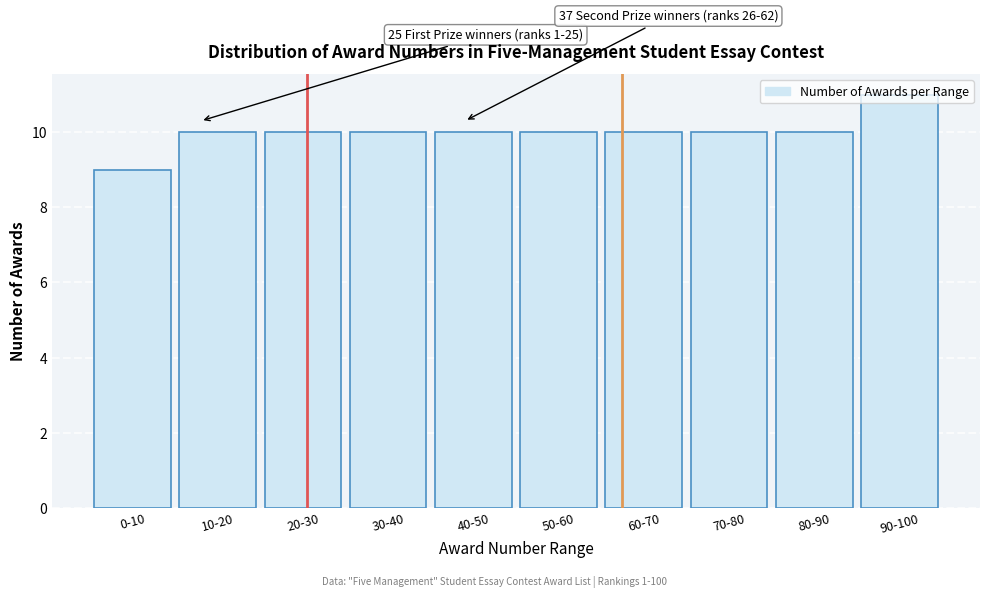

What is the approximate value at 50-60?

10